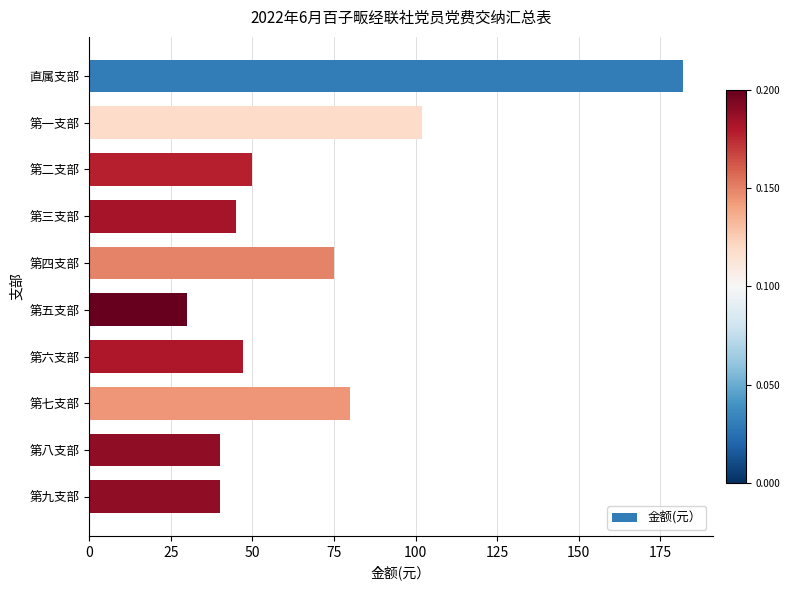

Where is the data nearest to the value 106?

第一支部